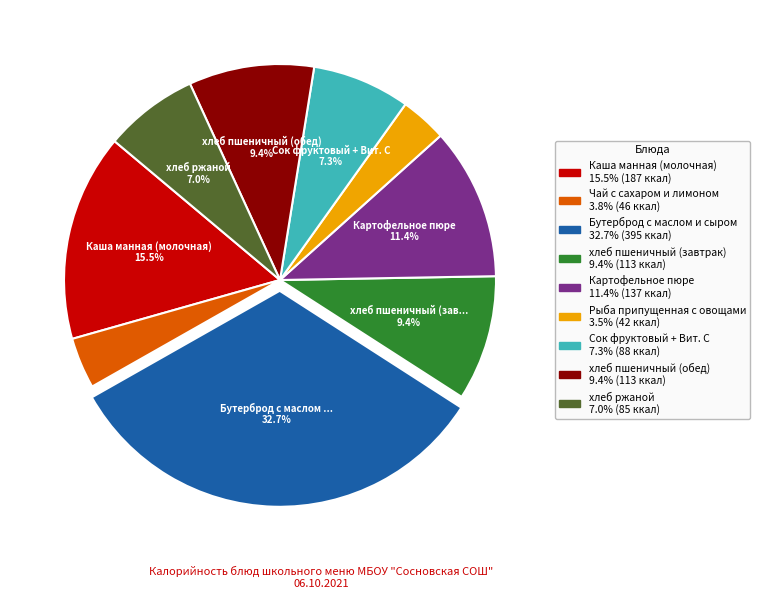

Between Сок фруктовый + Вит. С and хлеб пшеничный (завтрак), which is larger?

хлеб пшеничный (завтрак)